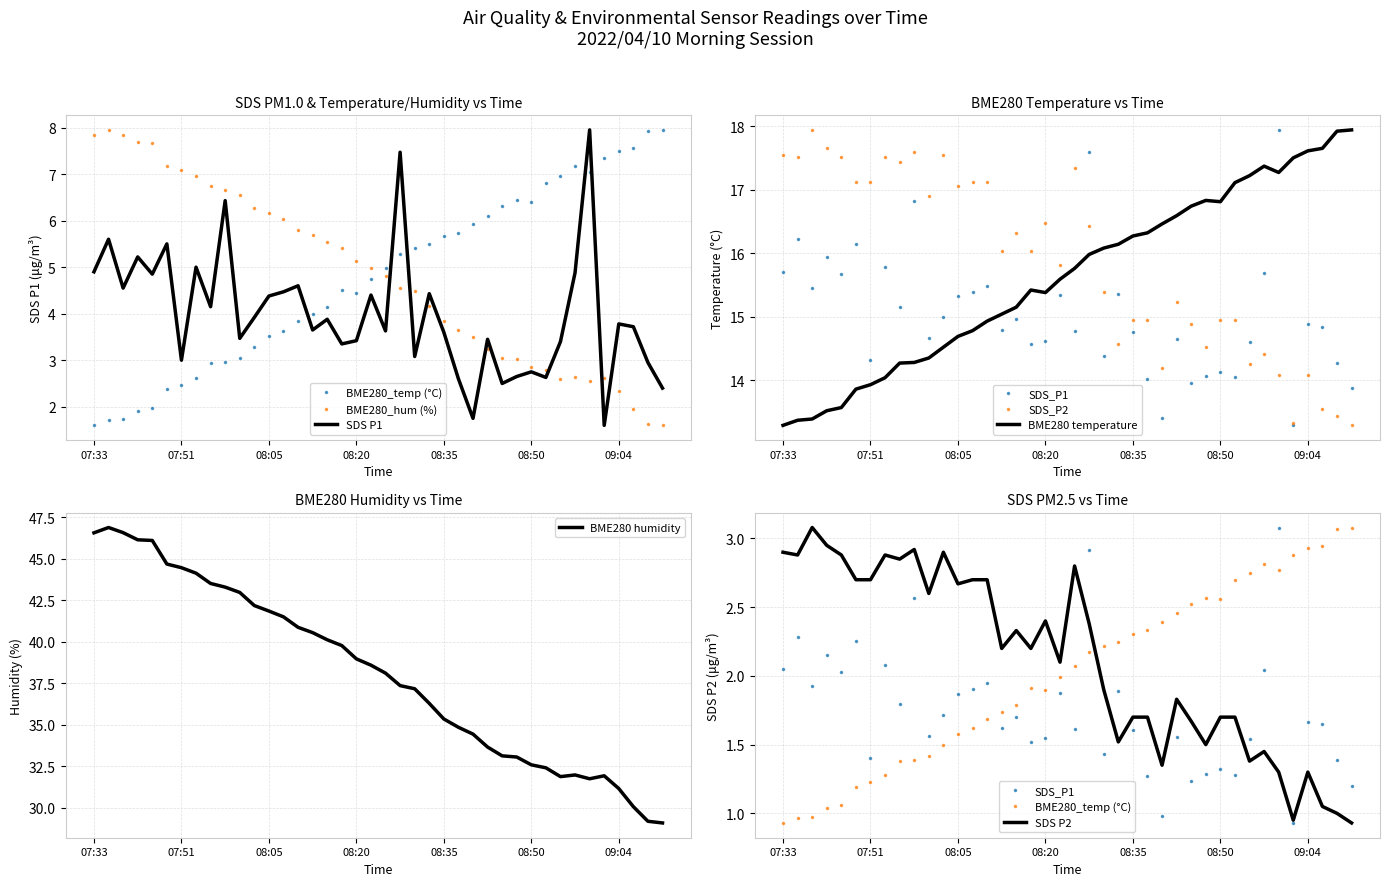

True or false: BME280 humidity has a value of 49.4 at 08:35.

False